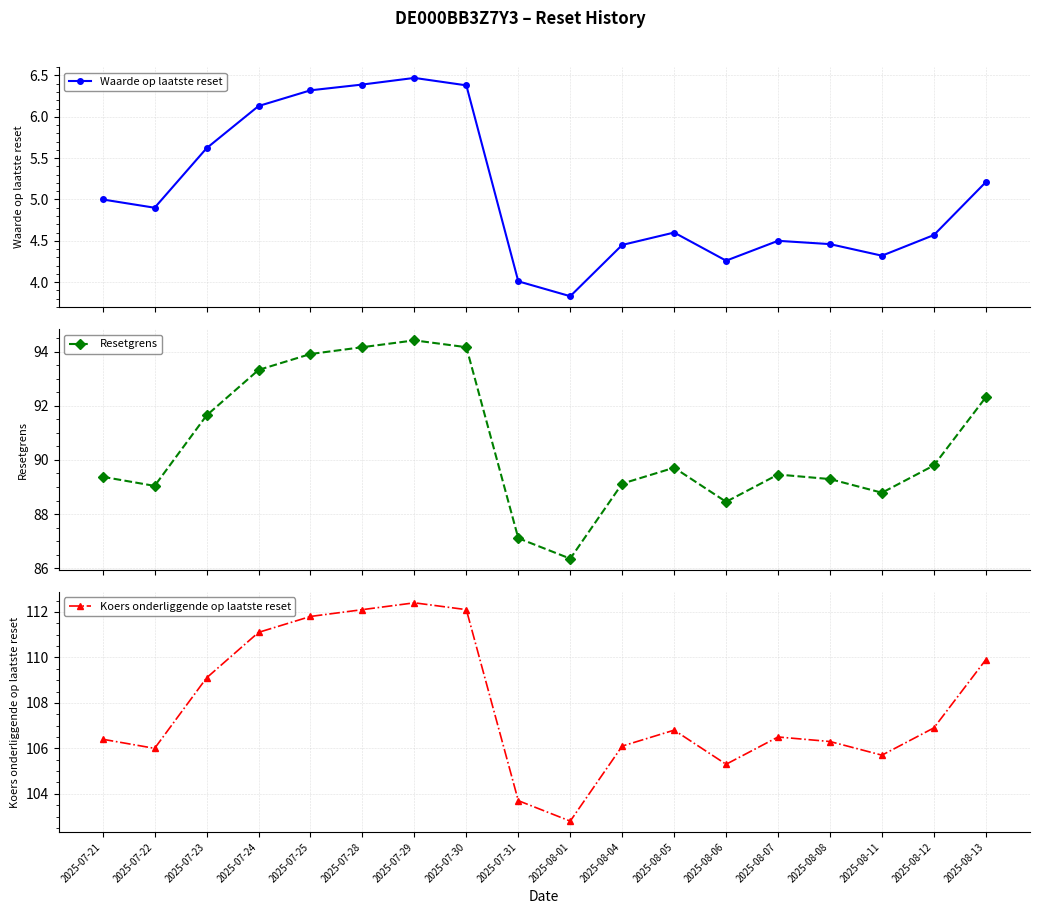

What is the total value across all series at 2025-07-24?

210.6